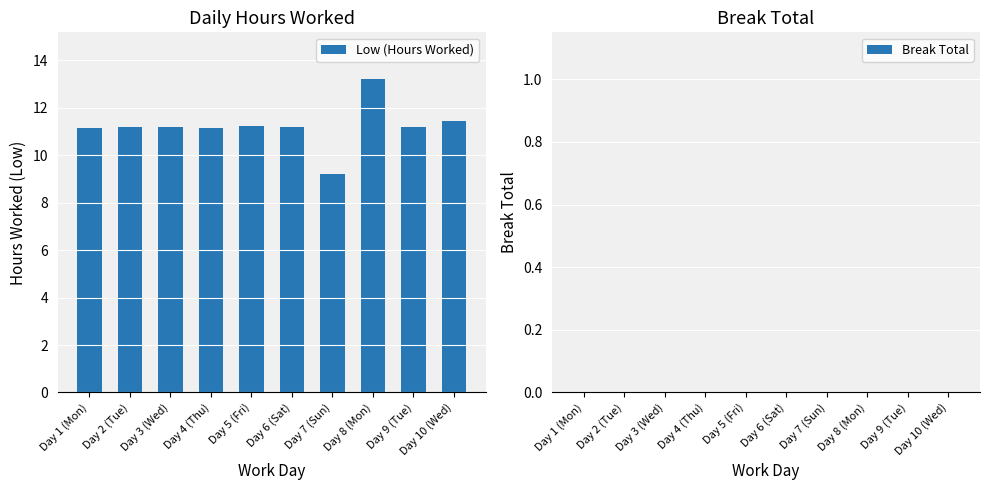

The chart shows a value of 11.2 at Day 3 (Wed). True or false?

True